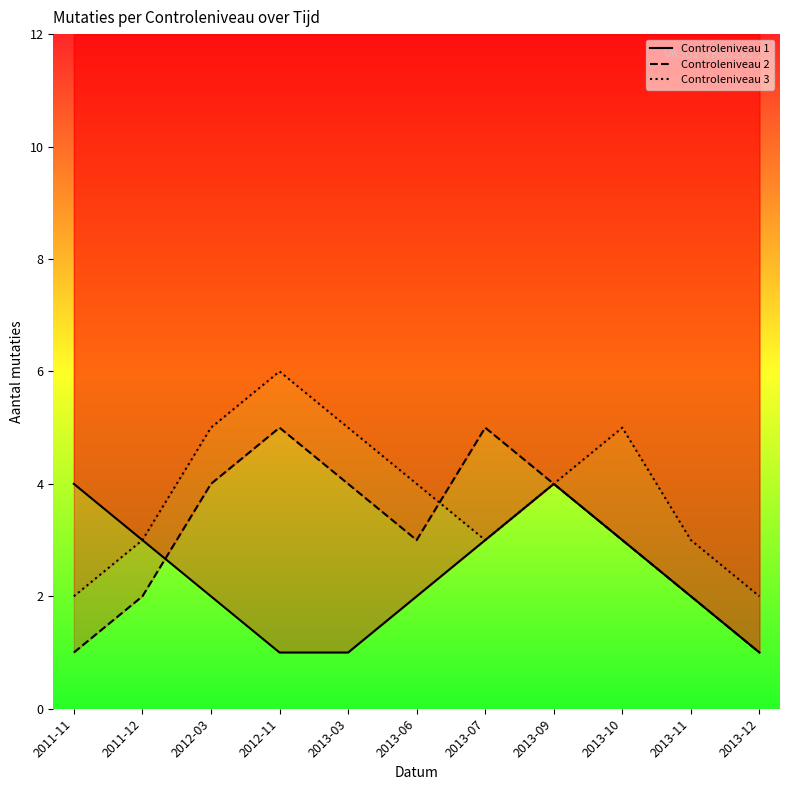

True or false: Controleniveau 3 has more than 2 points higher than both neighbors.

False